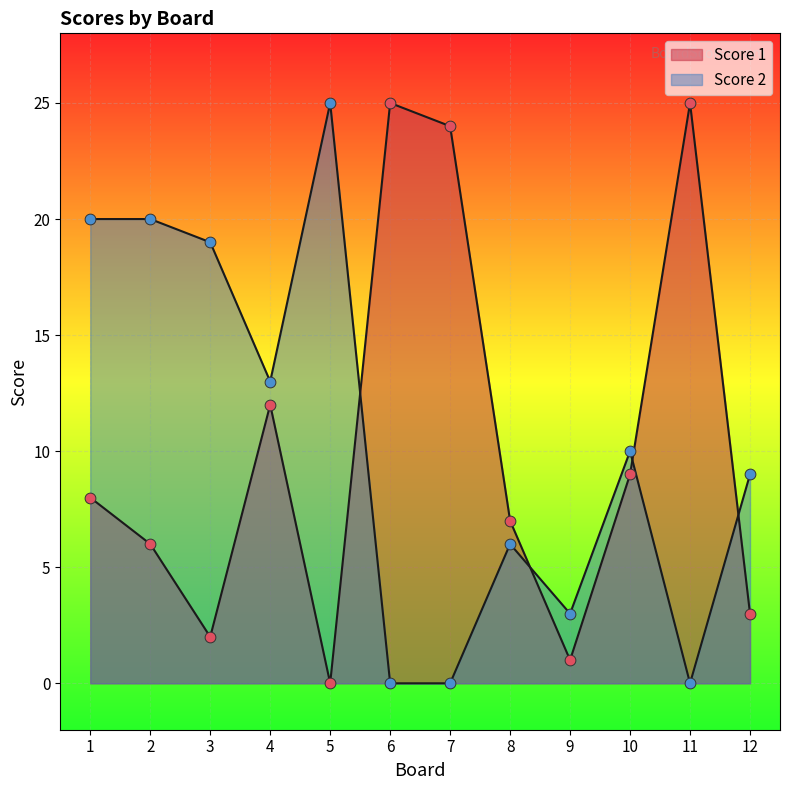

Which series has the widest spread of Y values?

Score 1